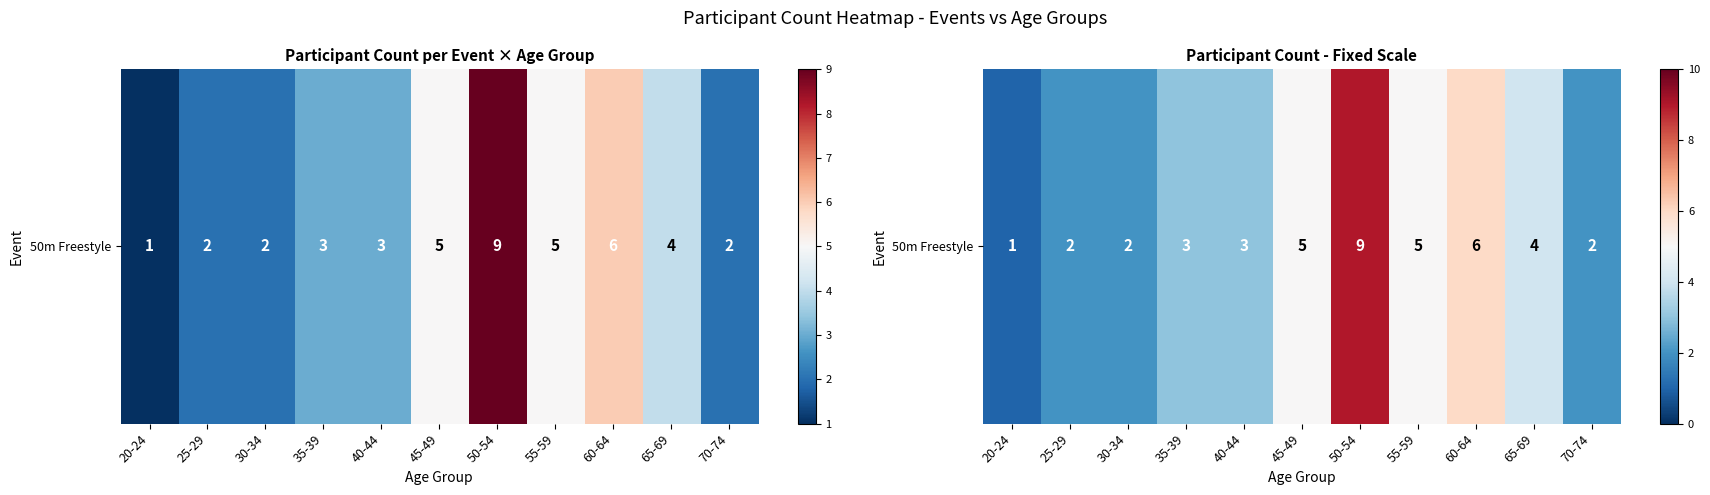

Reading left to right, what are all the values shown in this chart?

1	2	2	3	3	5	9	5	6	4	2